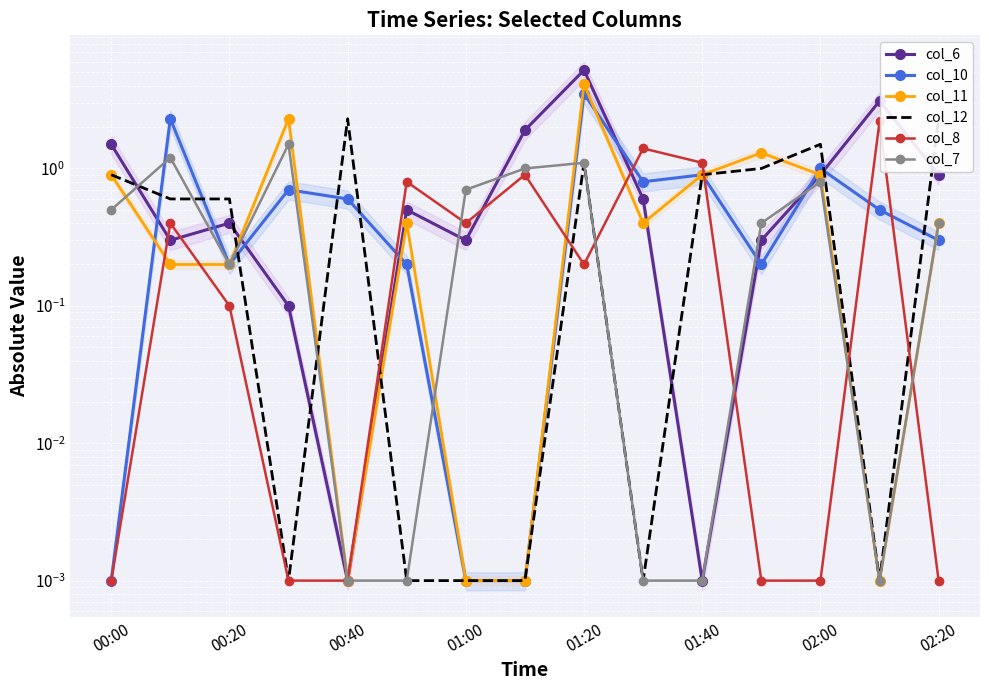

True or false: col_12 has more than 2 interior local peaks.

True